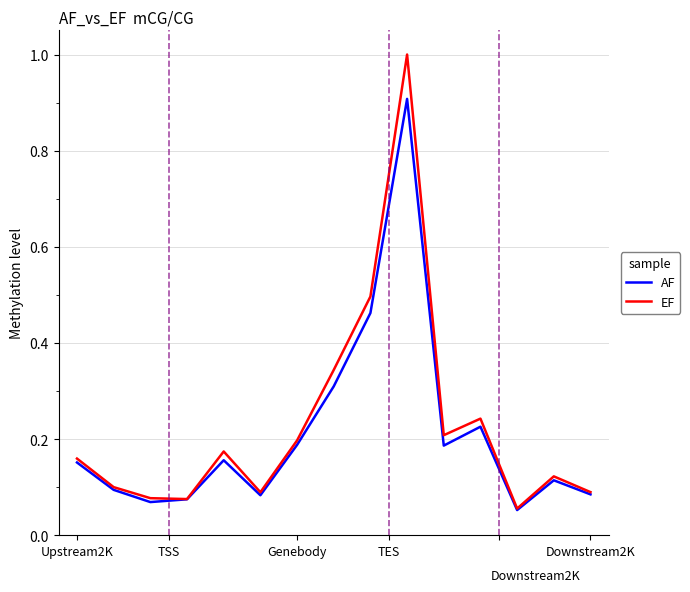

At how many categories does at least one series exceed 0?

15